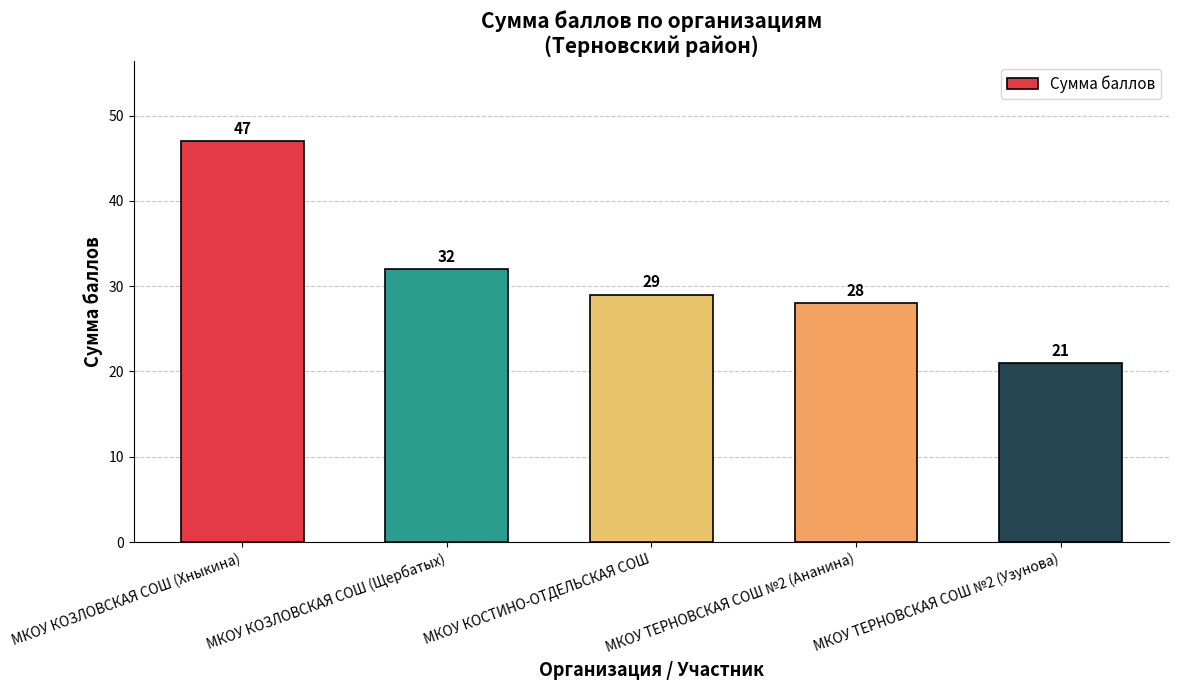

Reading left to right, what are all the values shown in this chart?

МКОУ КОЗЛОВСКАЯ СОШ (Хныкина)=47	МКОУ КОЗЛОВСКАЯ СОШ (Щербатых)=32	МКОУ КОСТИНО-ОТДЕЛЬСКАЯ СОШ=29	МКОУ ТЕРНОВСКАЯ СОШ №2 (Ананина)=28	МКОУ ТЕРНОВСКАЯ СОШ №2 (Узунова)=21